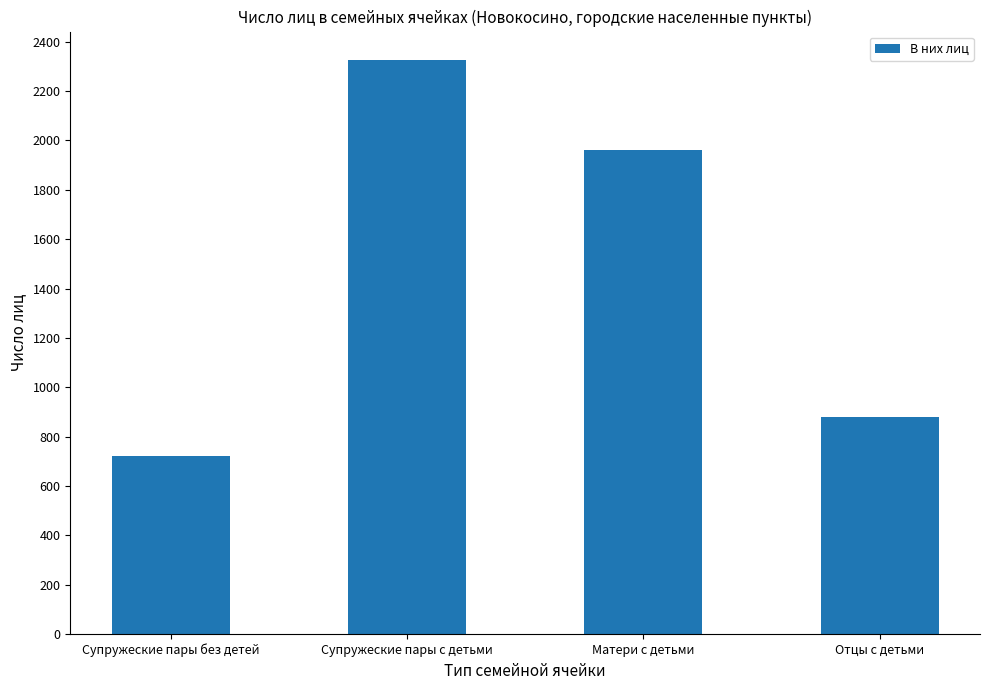

List the labels in order of value, largest first.

Супружеские пары с детьми, Матери с детьми, Отцы с детьми, Супружеские пары без детей